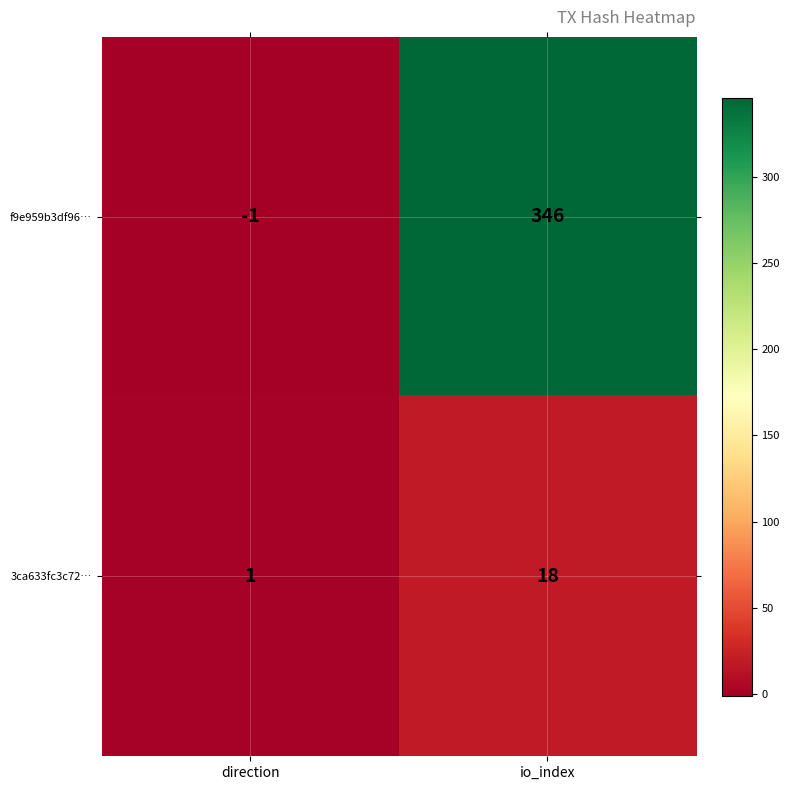

What is the sum of the 3ca633fc3c72… values at direction and io_index?

19